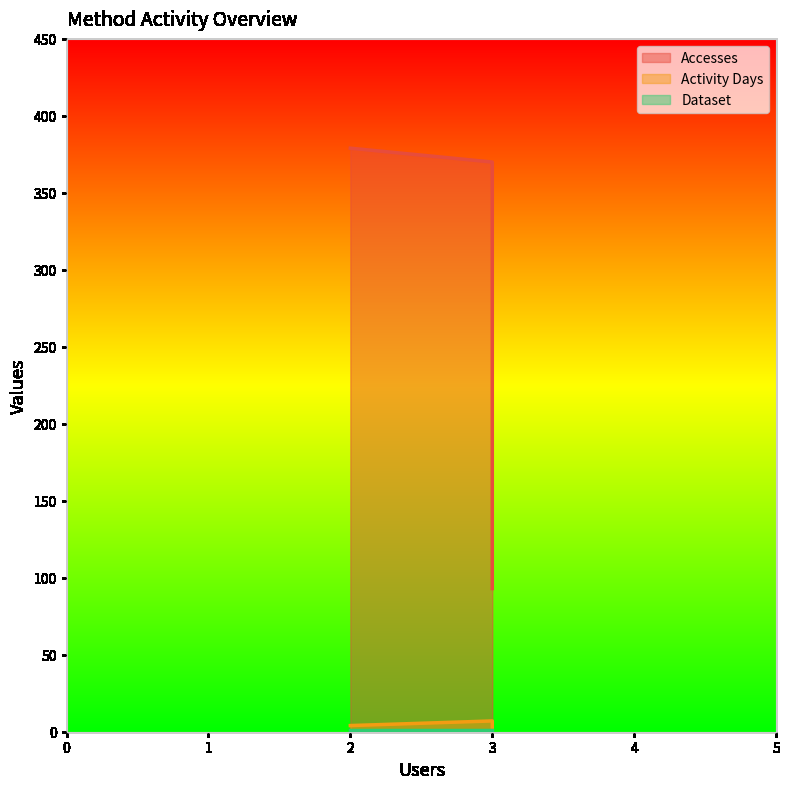

Is the value of Dataset at dap-thredds-download greater than the value of Activity Days at dap-thredds-download?

No